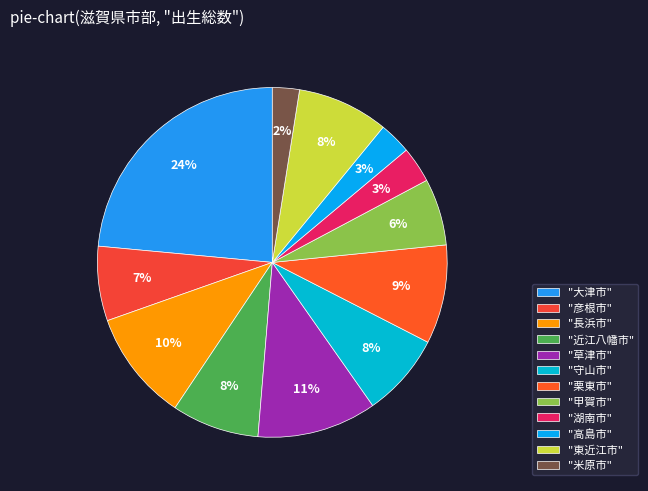

How many segments does this pie chart have?

12